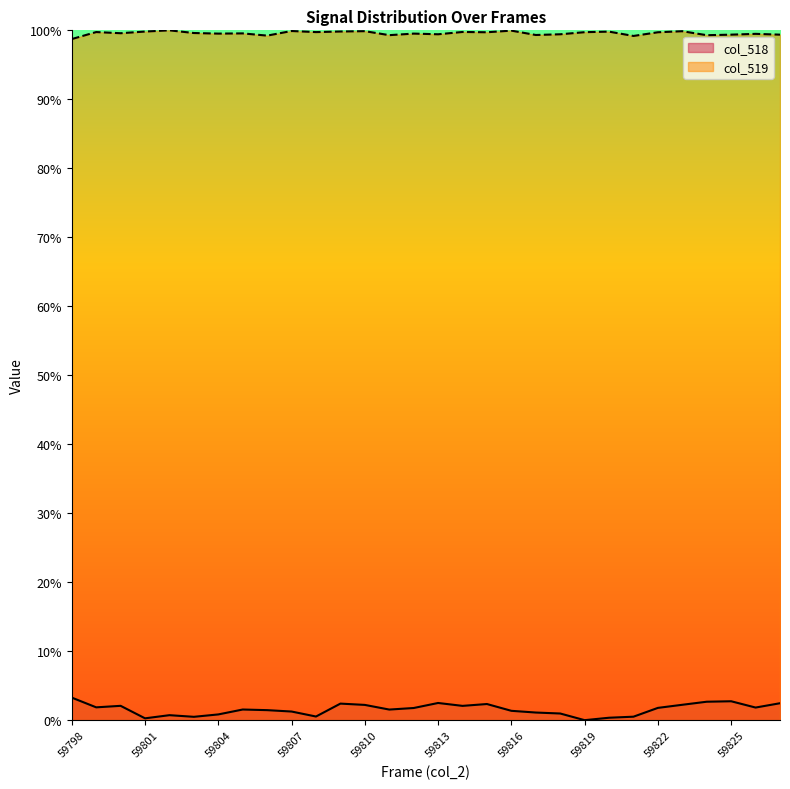

How many values in the col_519 series exceed 99?

29